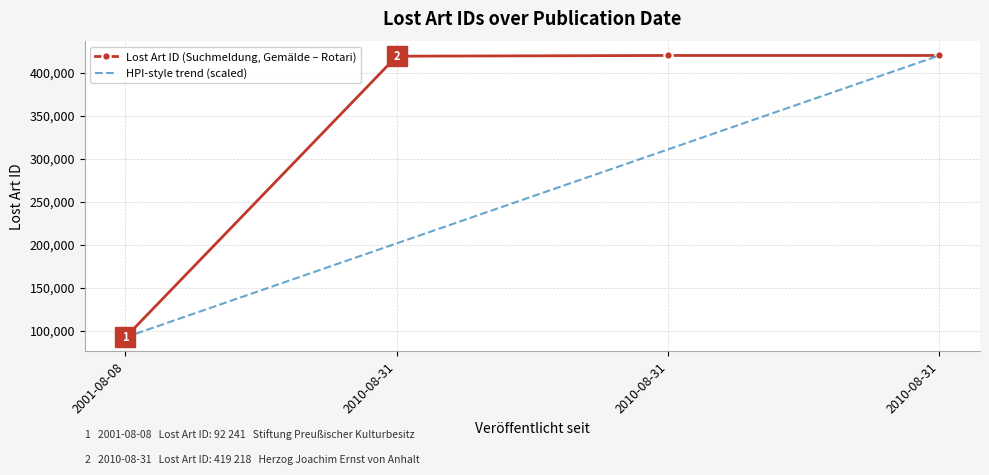

Is it true that Lost Art ID (Suchmeldung, Gemälde – Rotari) equals 556245.8 at 2010-08-31?

False